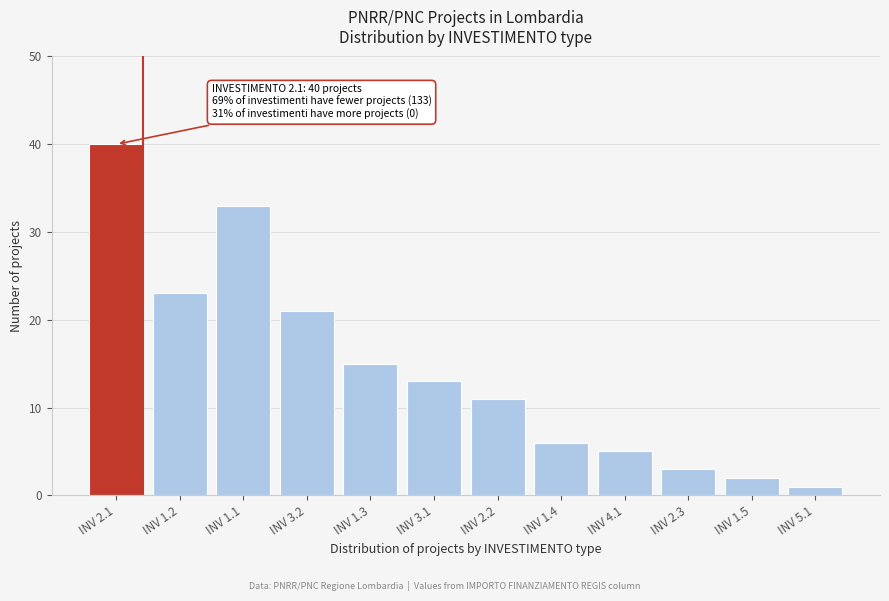

Reading left to right, list all the values displayed in this chart.

40	23	33	21	15	13	11	6	5	3	2	1